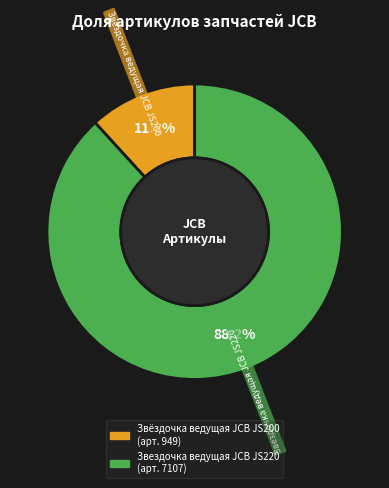

Is it true that Звёздочка ведущая JCB JS200 is 3% of the pie?

False